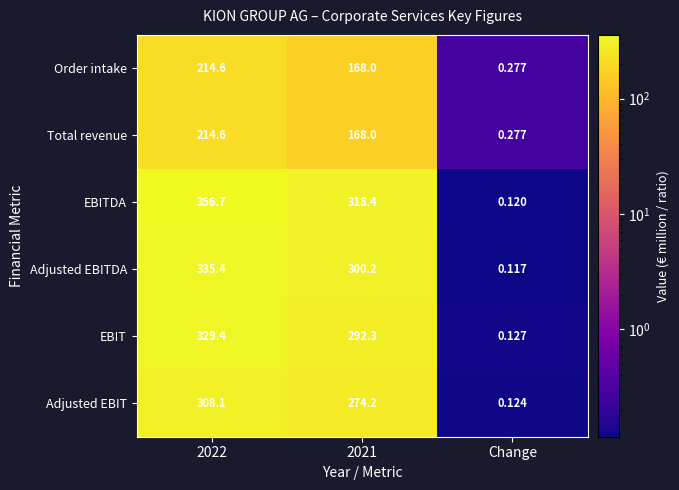

Which series has the largest total across all categories?

EBITDA